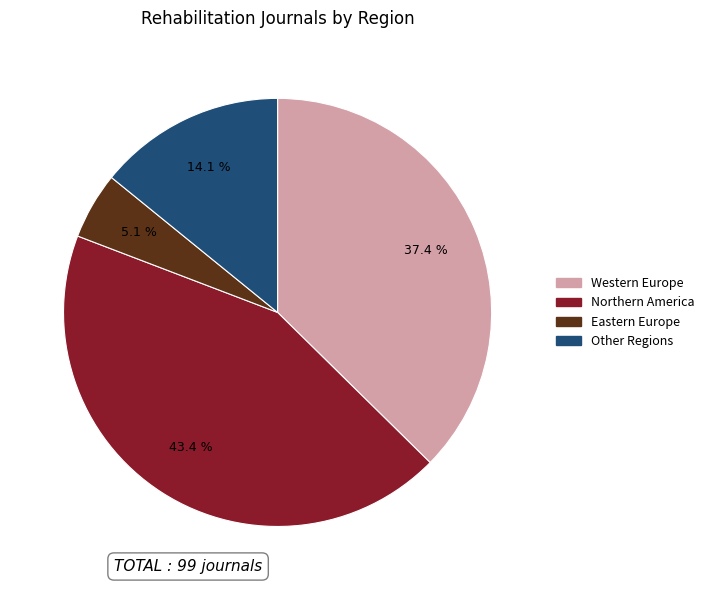

To the nearest percent, what percentage of the pie is Western Europe?

37%